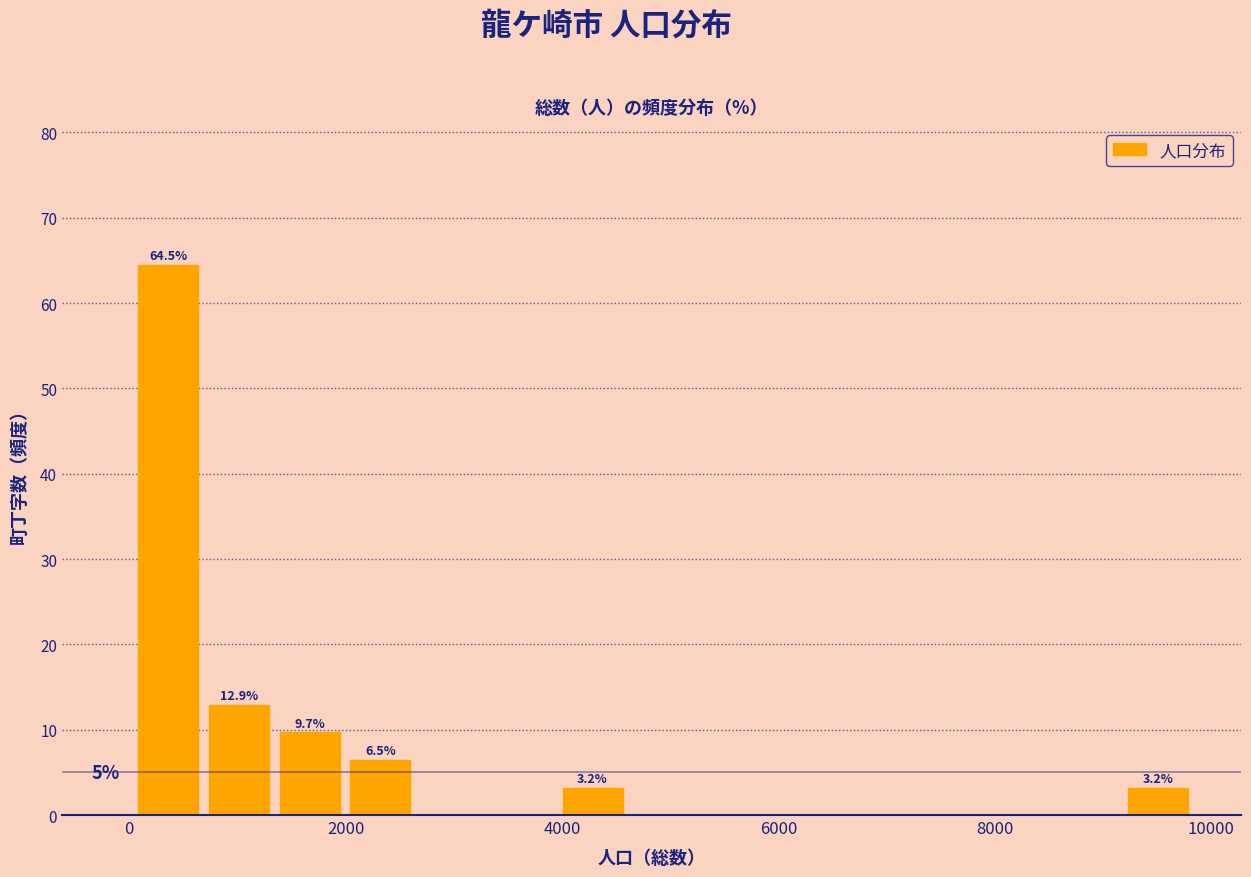

Read against the x-axis, roughly where is the centre of the tallest bar?

400